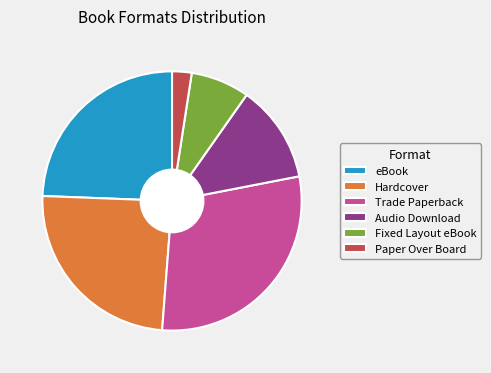

Is Paper Over Board the majority of the pie?

No